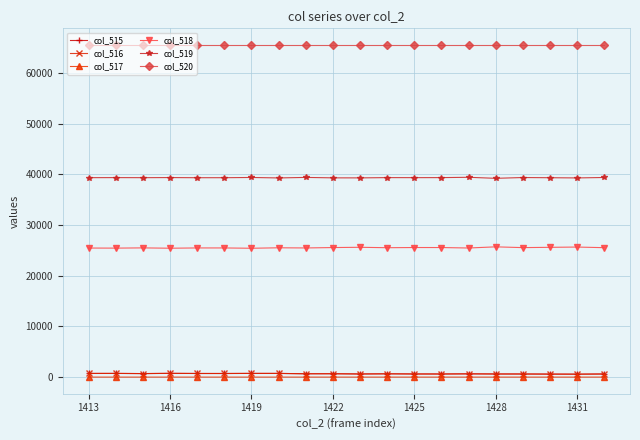

What is the value of the col_518 point at the 15th from the left?

25471